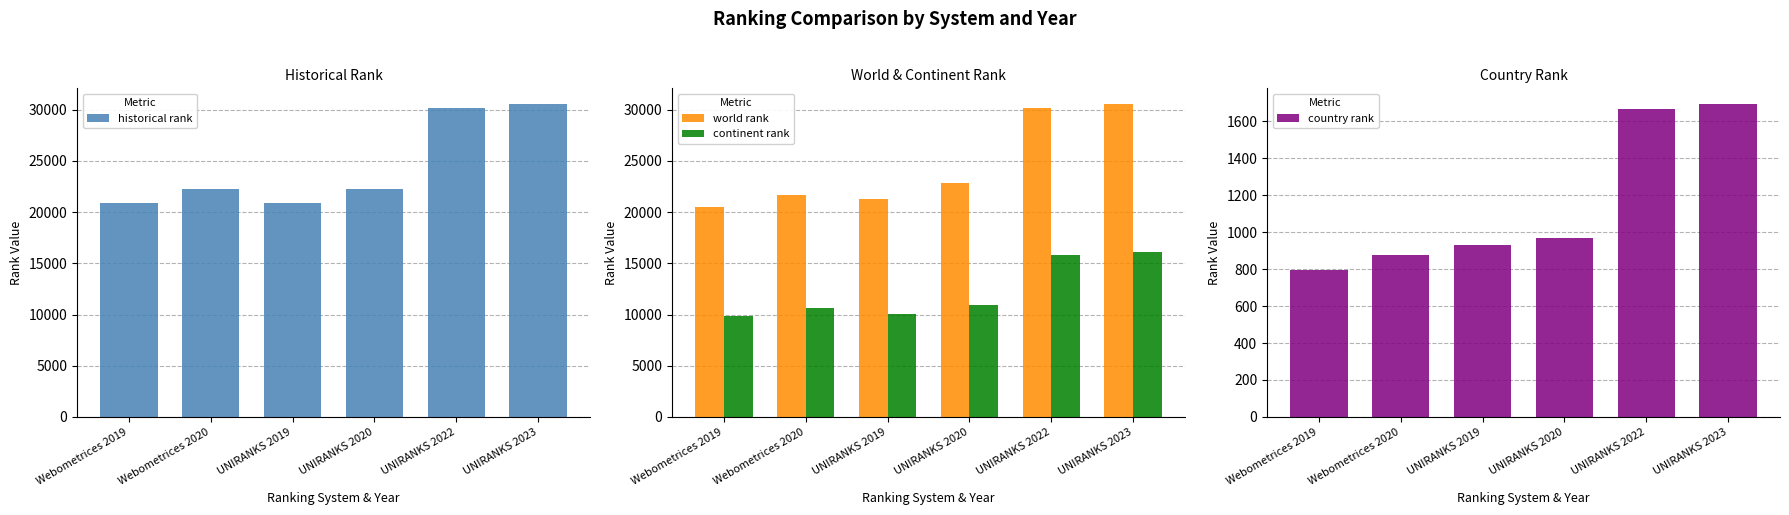

What is the average value of the historical rank series?

24512.8